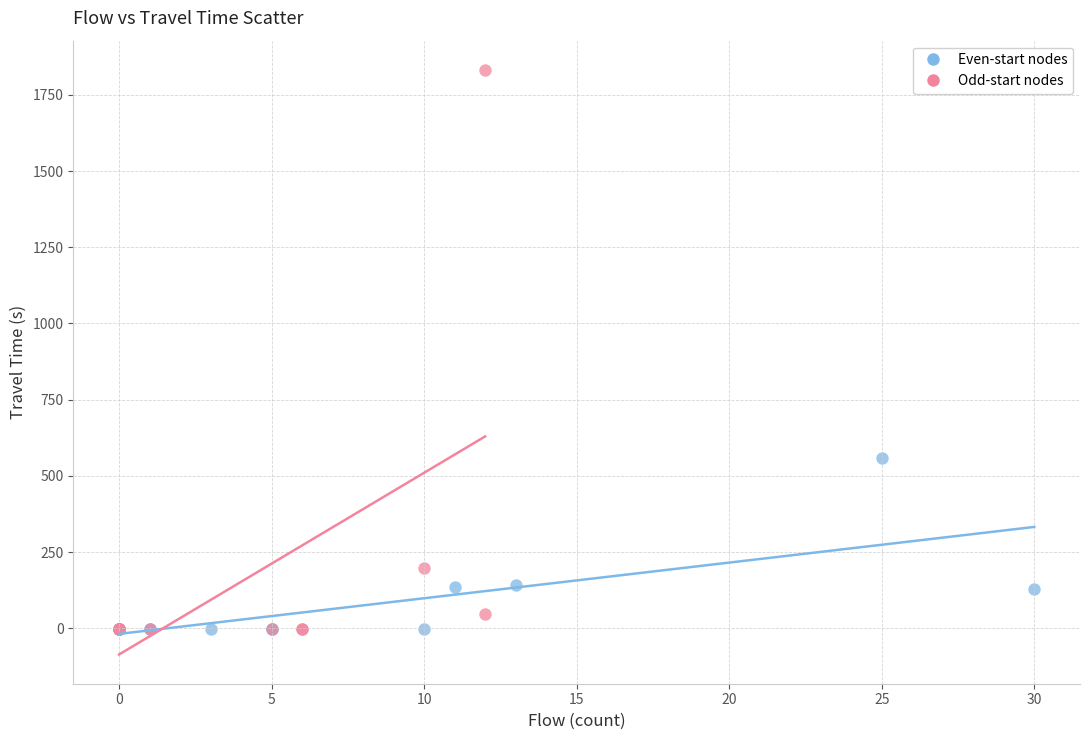

Which series contains the highest Y value?

Odd-start nodes